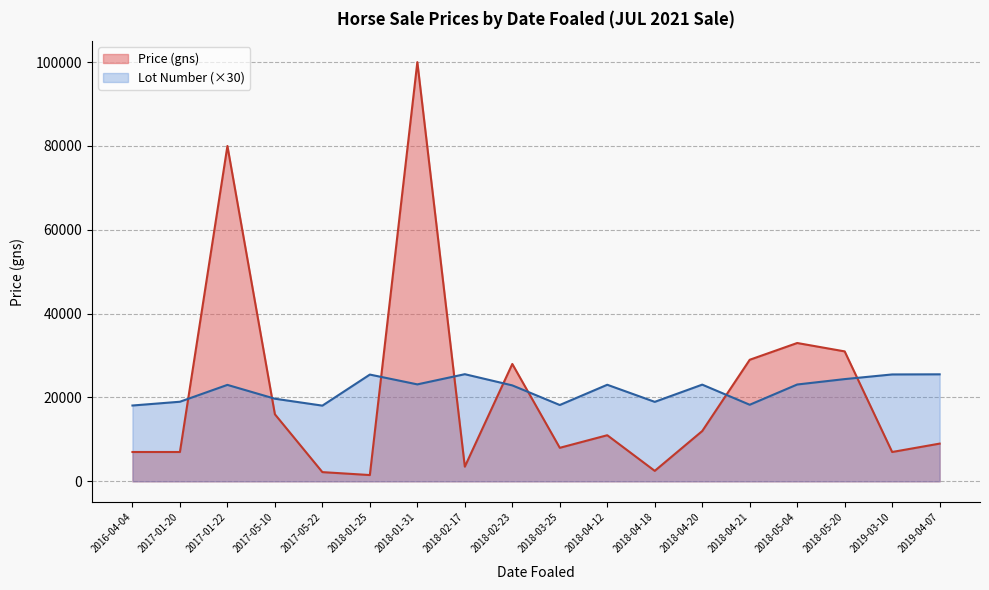

Is the value of Total Sales (gns) at 2016-04-04 greater than the value of Lot Number at 2019-03-10?

Yes